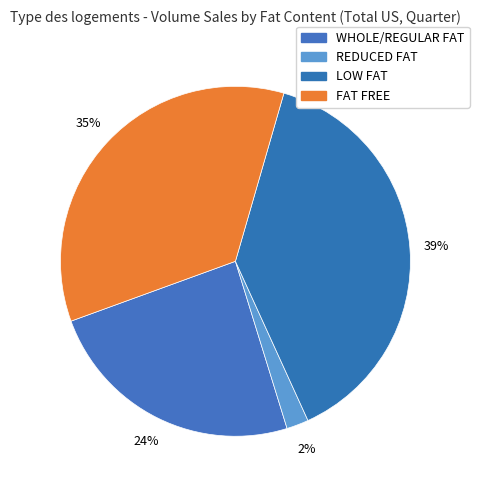

Does REDUCED FAT account for over 50% of the chart?

No